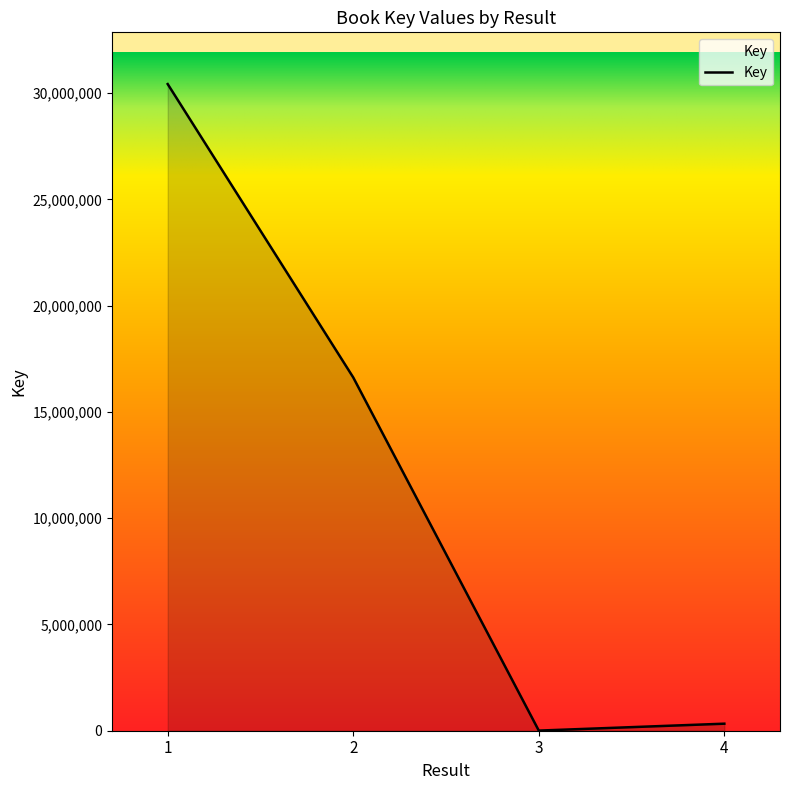

The value at 2 is 29571444. True or false?

False